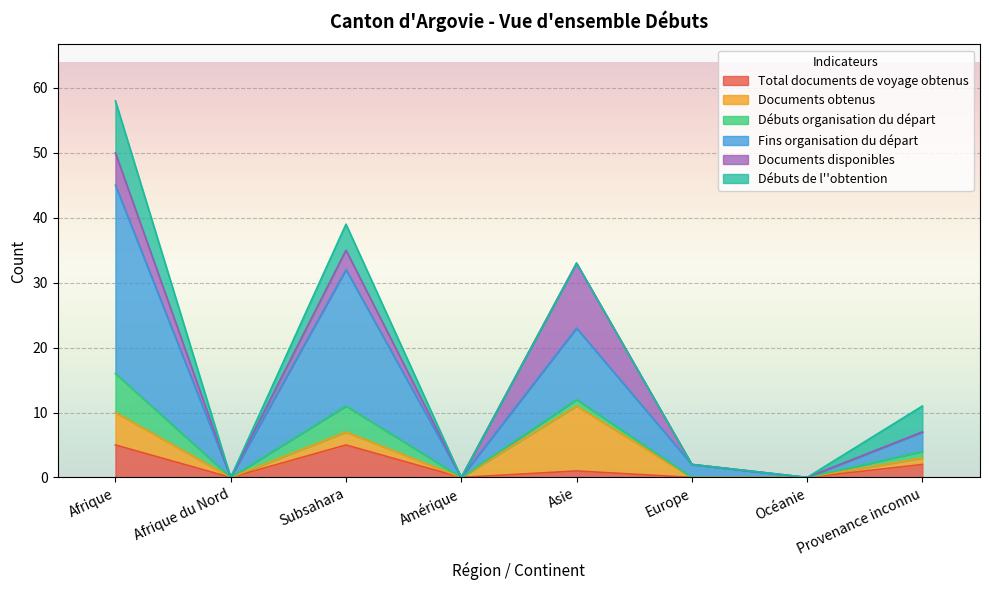

How many data points in Fins organisation du départ are above 3?

3